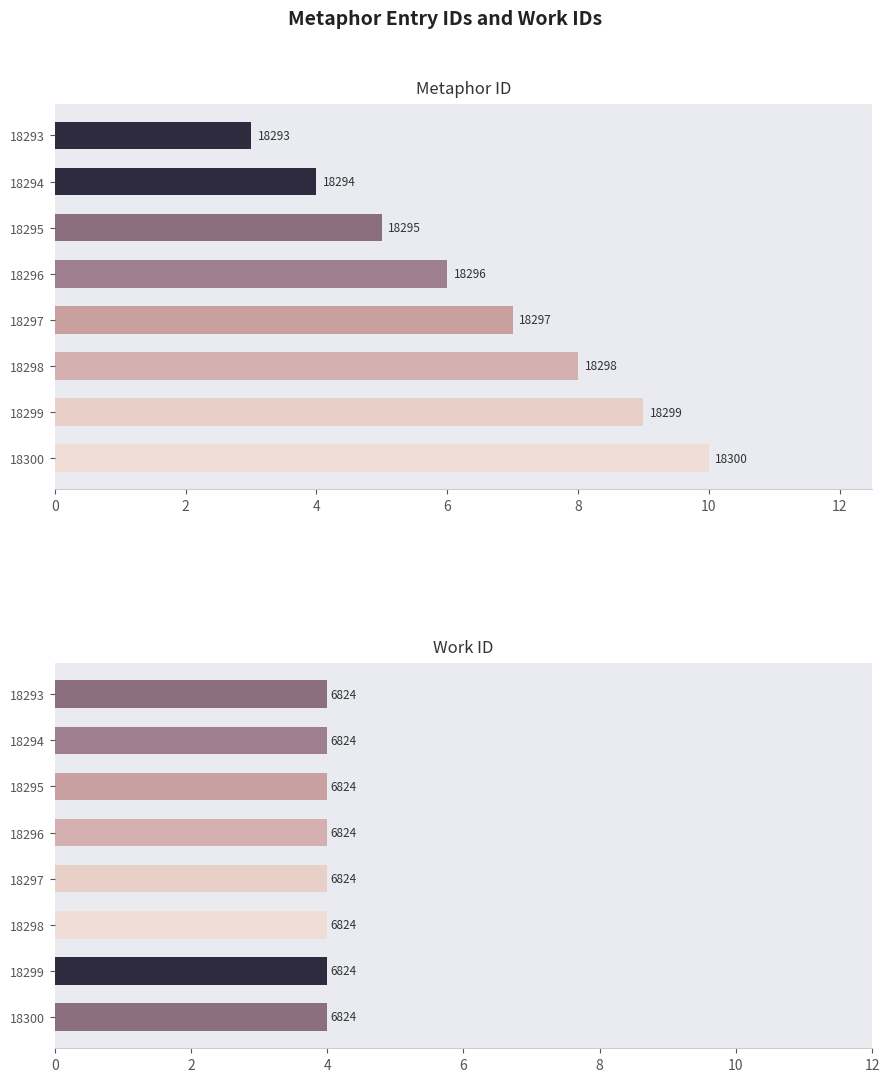

What is the maximum value shown in the chart?

10.0